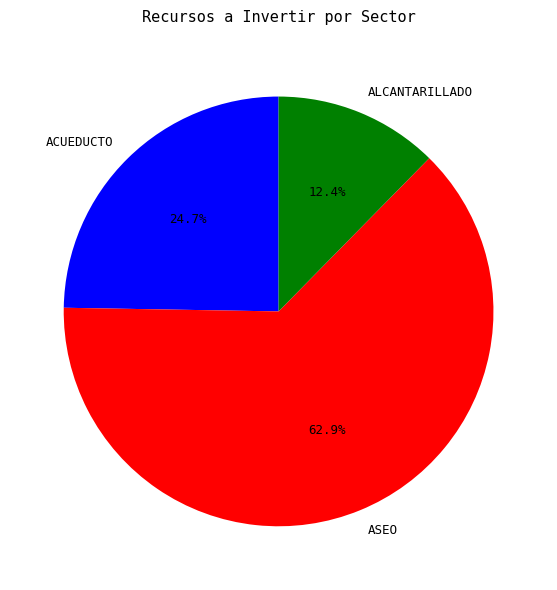

The ACUEDUCTO slice represents 1% of the pie. True or false?

False